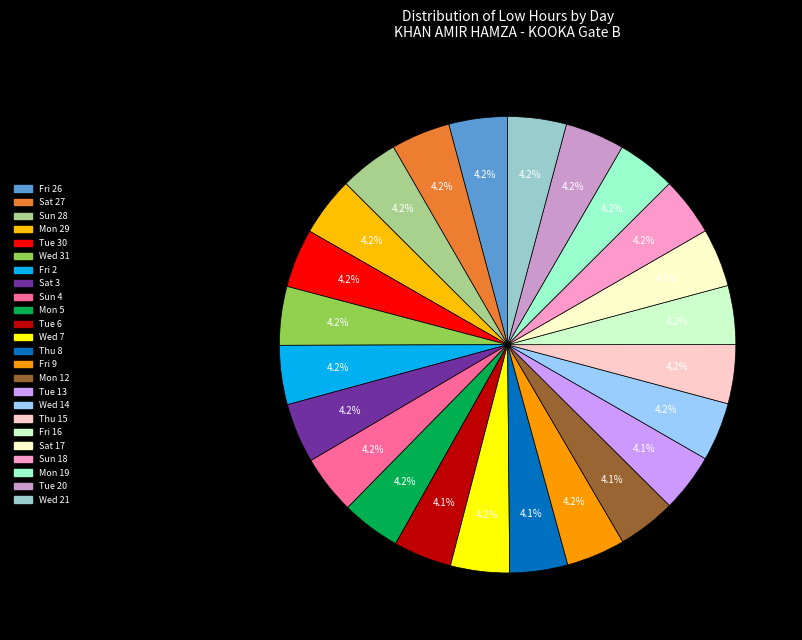

Is there a majority slice in this chart?

No